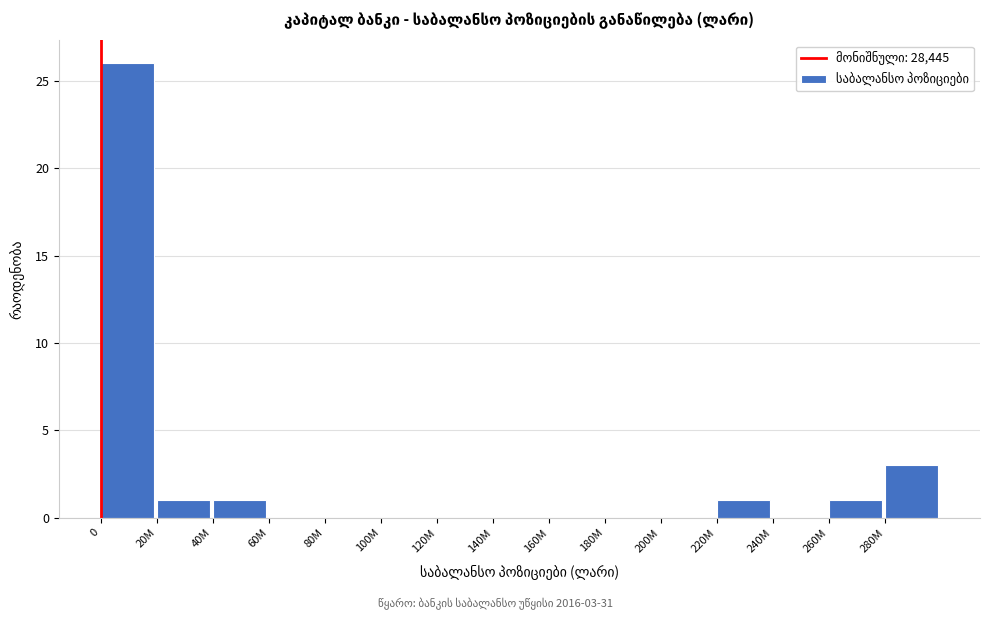

Reading left to right, list all the values displayed in this chart.

0=26	20M=1	40M=1	60M=0	80M=0	100M=0	120M=0	140M=0	160M=0	180M=0	200M=0	220M=1	240M=0	260M=1	280M=3